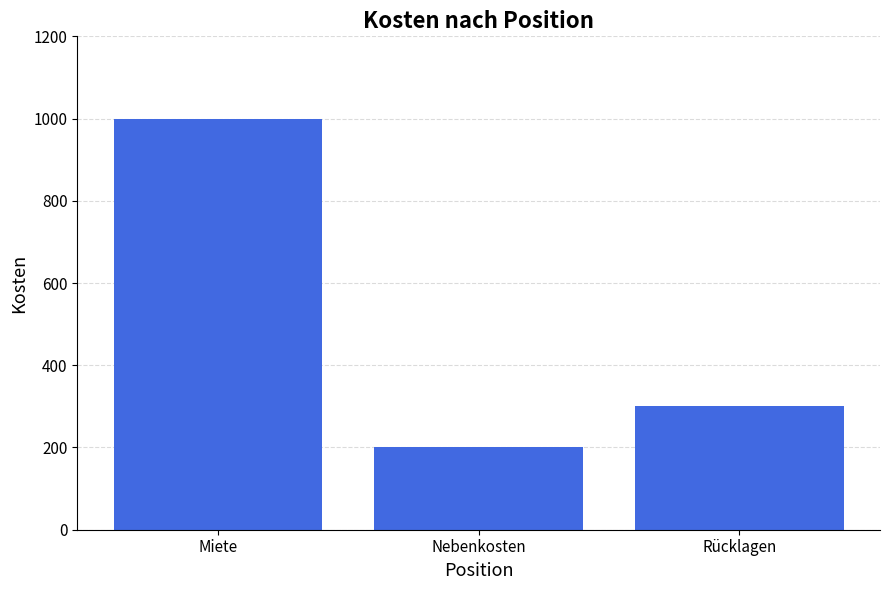

What is the sum of the values at Rücklagen and Miete?

1300